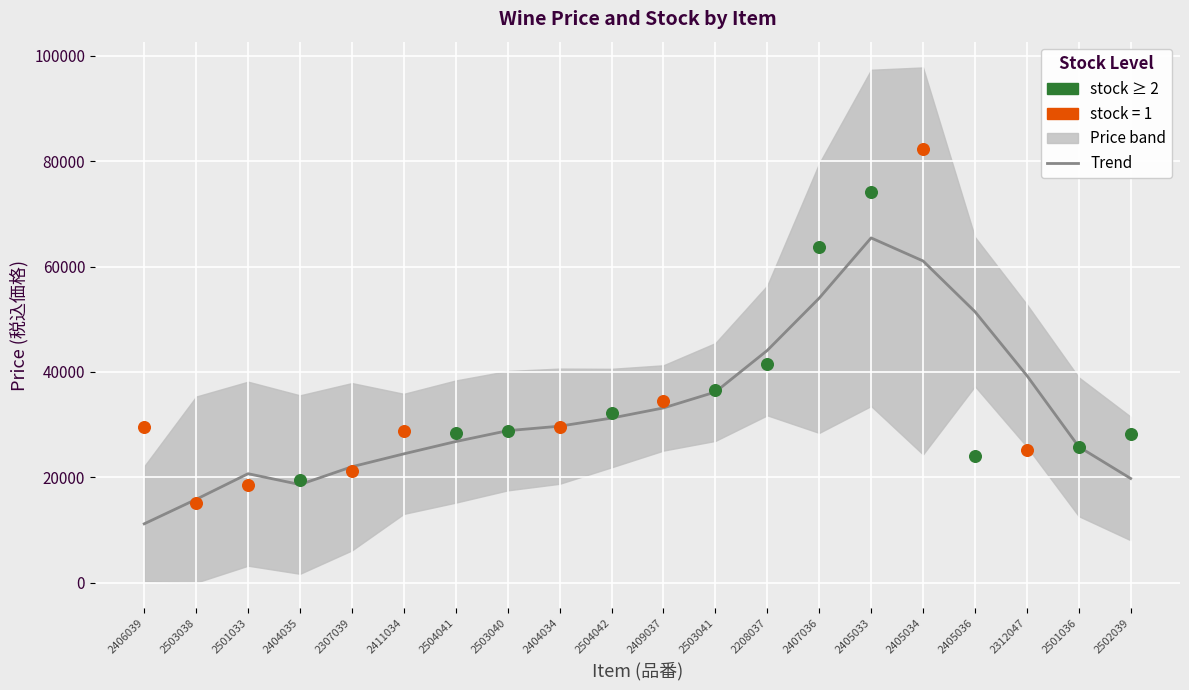

Between 2208037 and 2502039, which is larger?

2208037